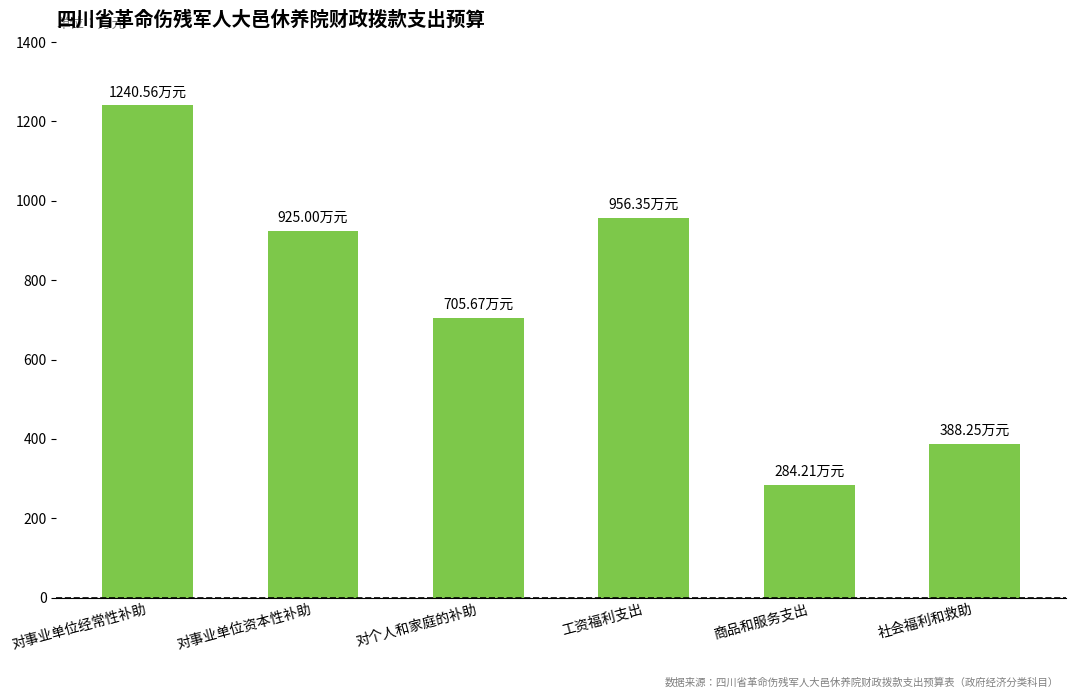

At which category does the chart reach its peak across all series?

对事业单位经常性补助